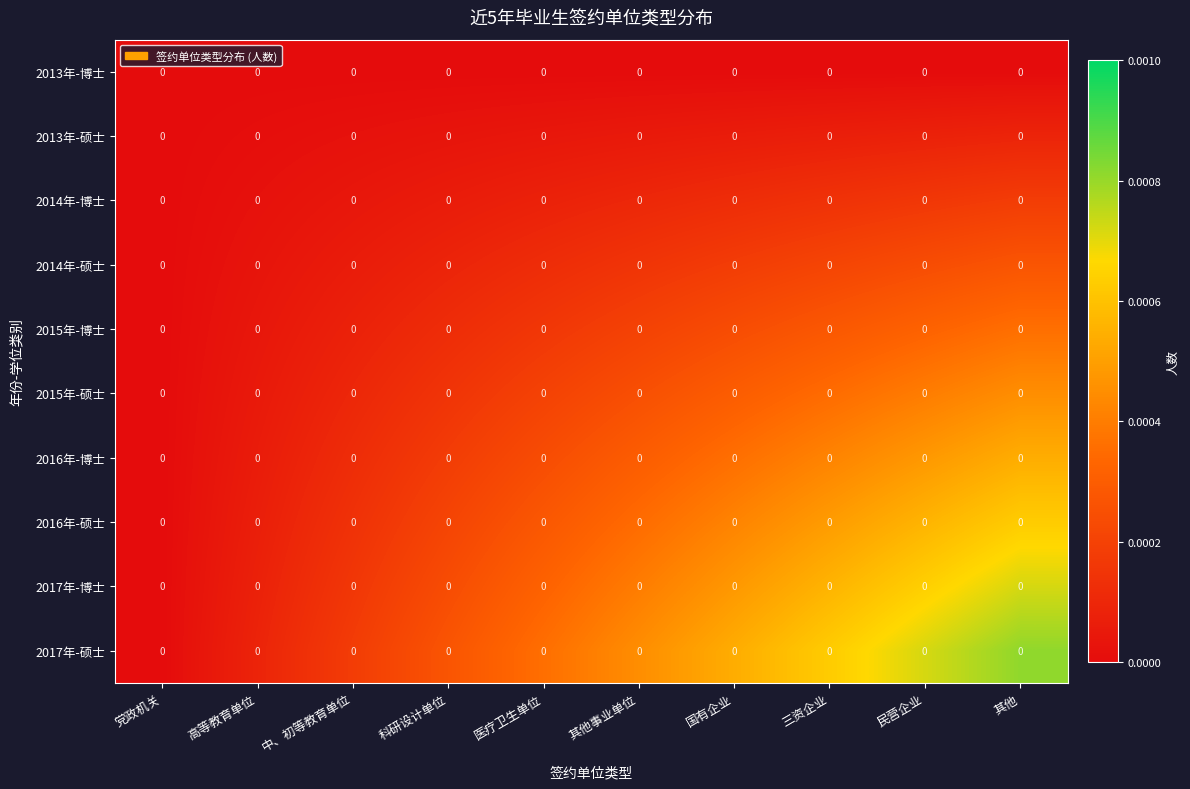

At which category does the chart reach its minimum across all series?

党政机关